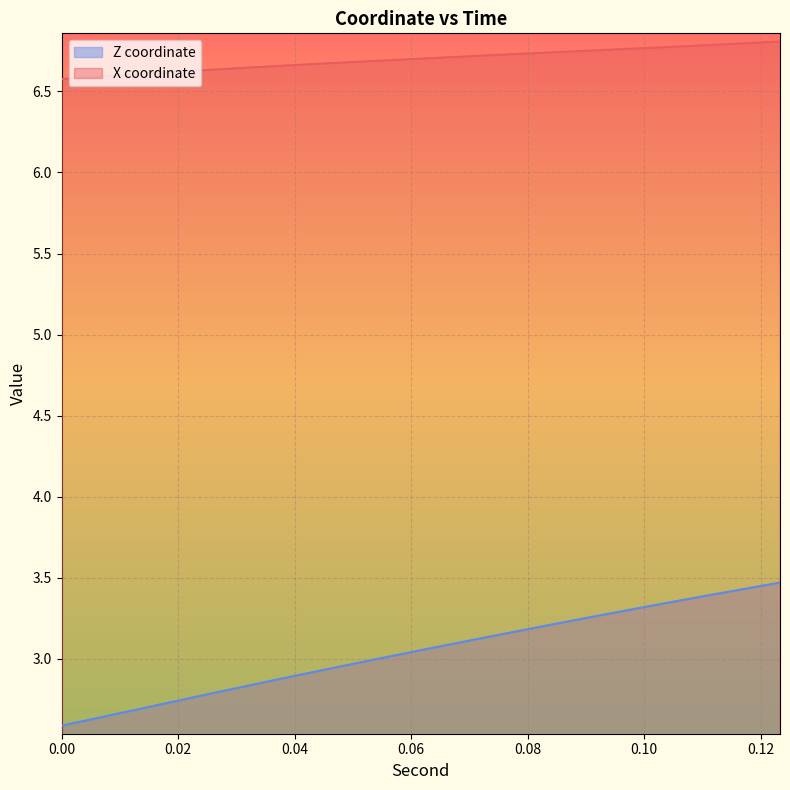

Reading left to right, list all the values displayed in this chart.

X coordinate: 6.6	6.6	6.6	6.6	6.6	6.6	6.6	6.6	6.6	6.6	6.6	6.7	6.7	6.7	6.7	6.7	6.7	6.7	6.7	6.7	6.7	6.7	6.7	6.7	6.7	6.7	6.7	6.8	6.8	6.8	6.8	6.8	6.8	6.8	6.8	6.8	6.8	6.8
Z coordinate: 2.6	2.6	2.6	2.7	2.7	2.7	2.7	2.8	2.8	2.8	2.8	2.9	2.9	2.9	2.9	3.0	3.0	3.0	3.0	3.1	3.1	3.1	3.1	3.2	3.2	3.2	3.2	3.3	3.3	3.3	3.3	3.3	3.4	3.4	3.4	3.4	3.4	3.5